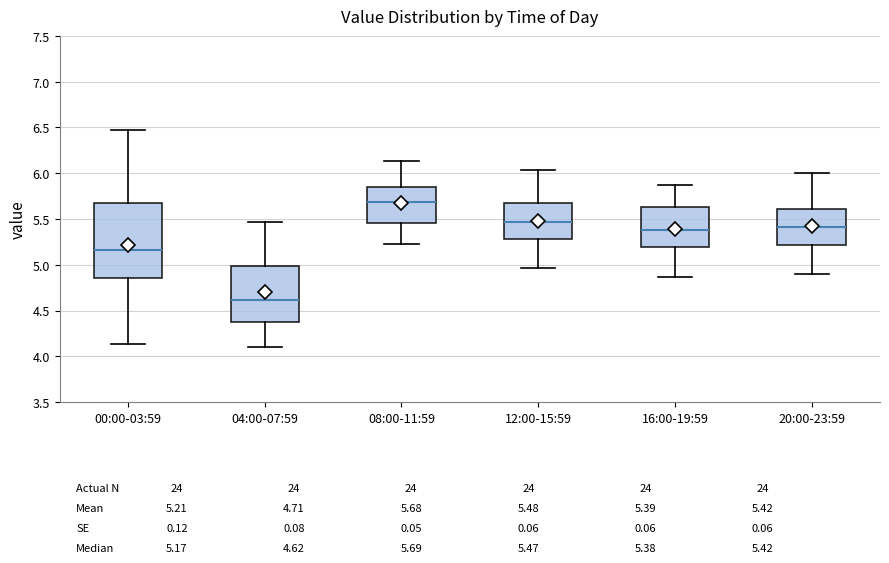

Comparing the boxes themselves (not the whiskers), which one is the tallest?

00:00-03:59